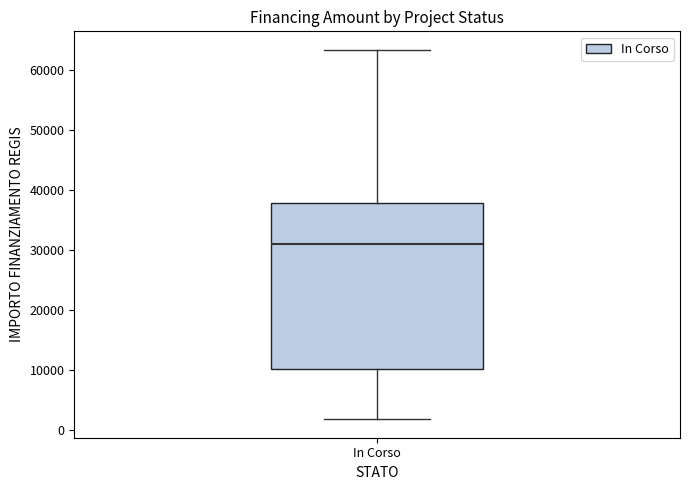

Read this box plot against the y-axis: the position of the median line, the range covered by the box, and the ends of both whiskers. The values are not printed on the chart, so give them approximately, as read against the axis.

median 31000, box 10000 to 38000, whiskers 2000 to 63000